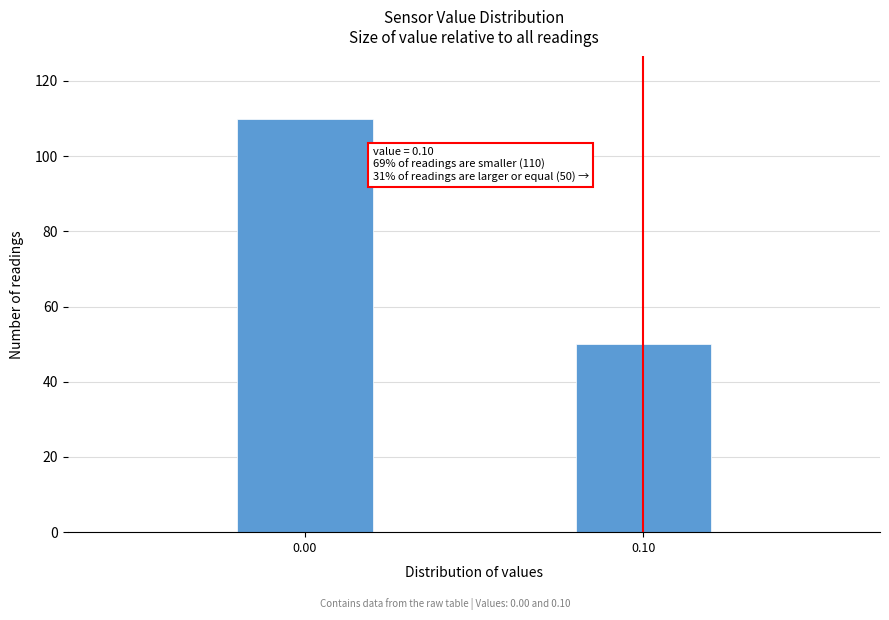

Reading left to right, transcribe all the data shown in this chart.

110	50